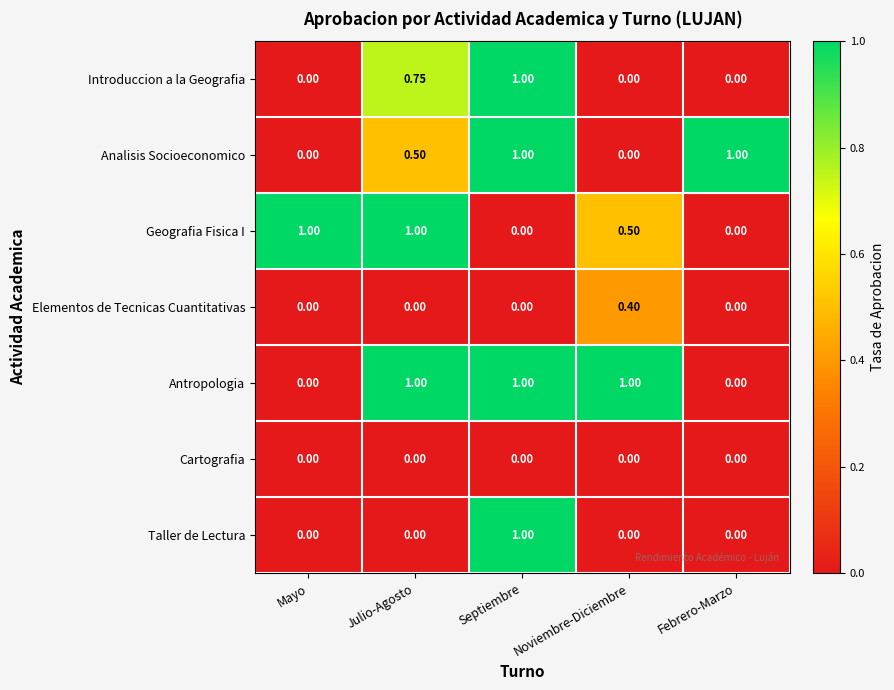

Between Mayo and Noviembre-Diciembre, which series saw the biggest shift?

Antropologia